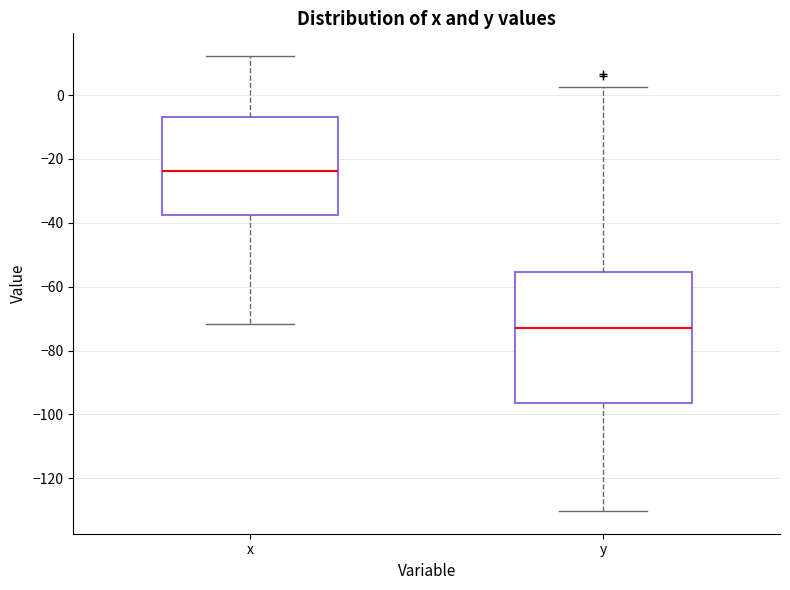

Comparing the boxes themselves (not the whiskers), which one is the tallest?

y